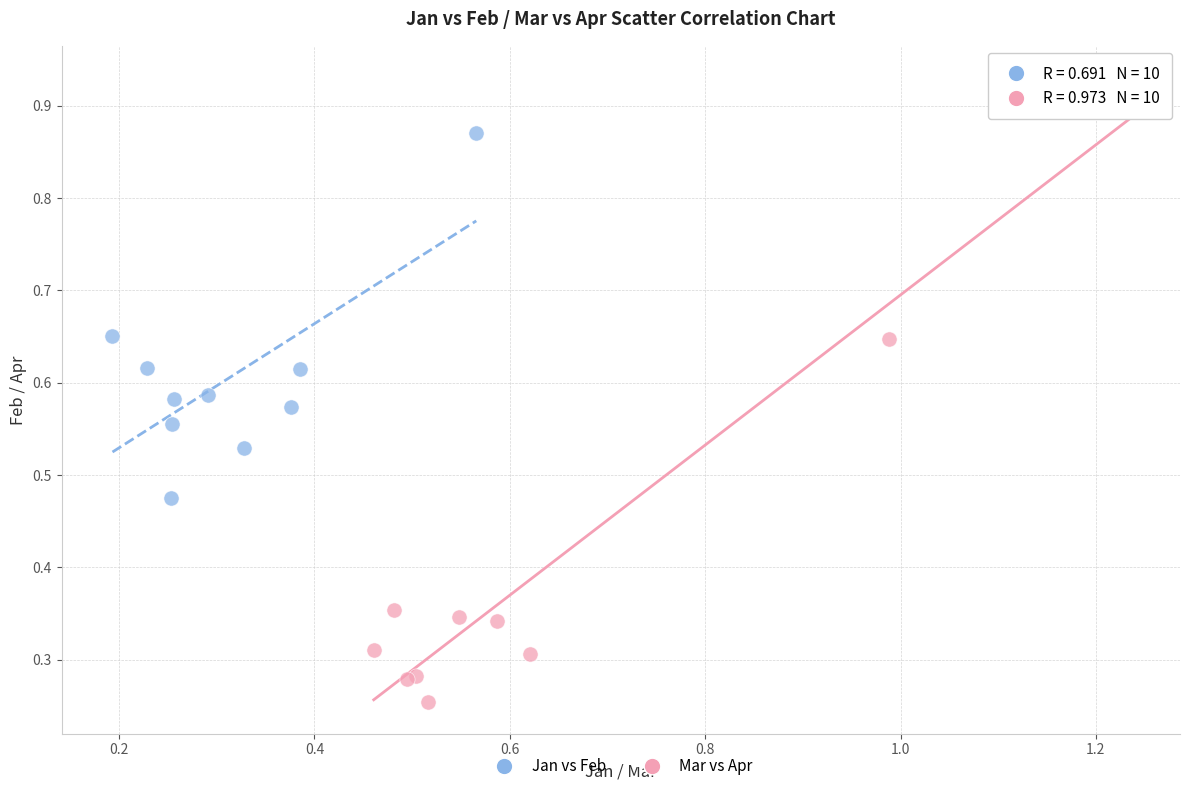

Which series has the widest spread of Y values?

Mar vs Apr